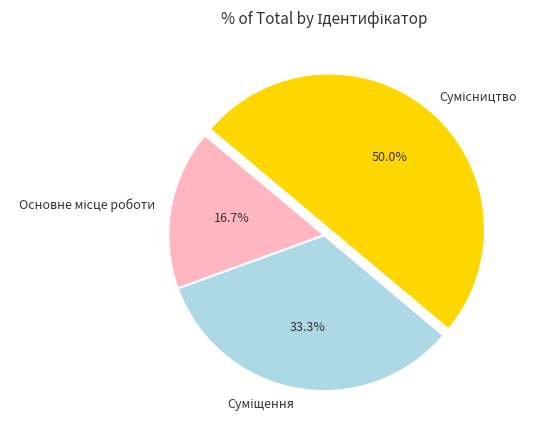

Is there a majority slice in this chart?

No